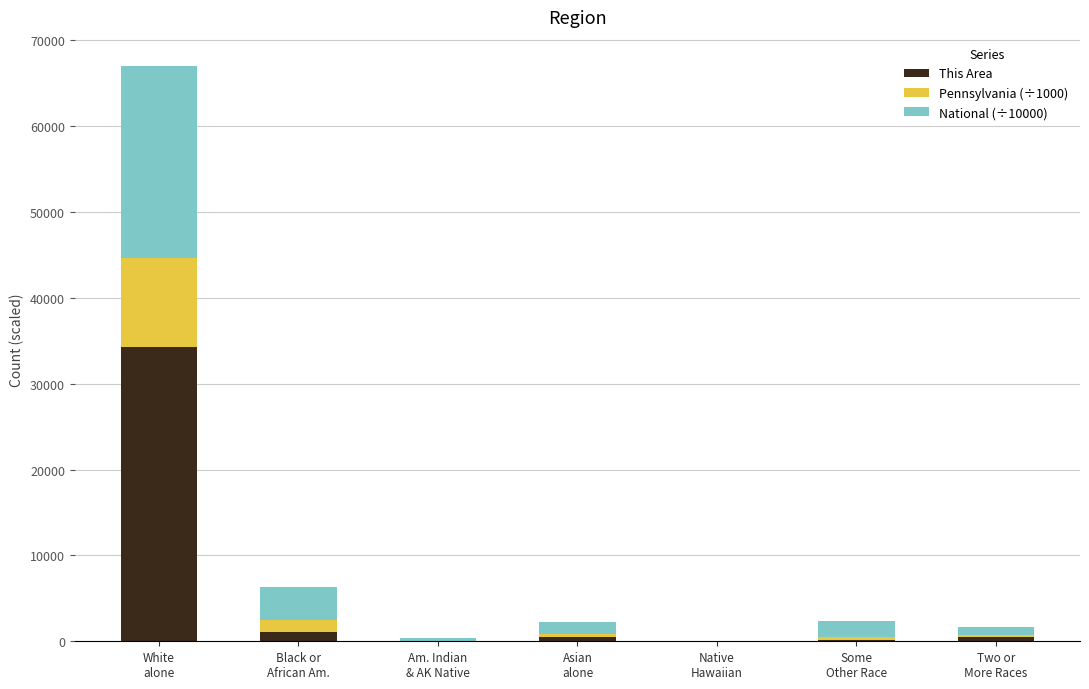

What is the maximum value for This Area?

34261.0